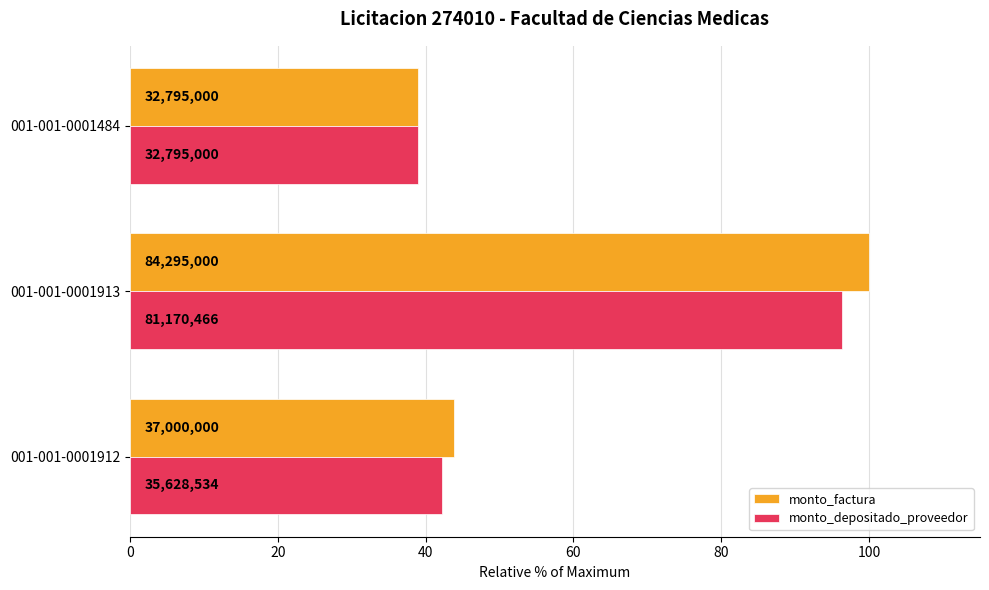

What are all the series names shown in the legend?

monto_factura, monto_depositado_proveedor